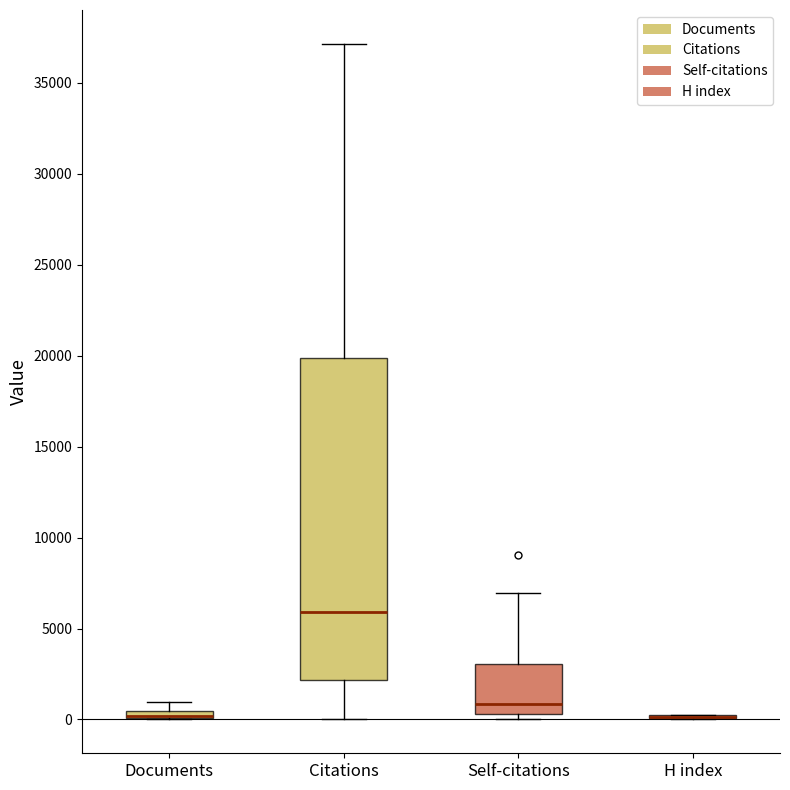

Which box is the tallest, from its lower edge to its upper edge?

Citations